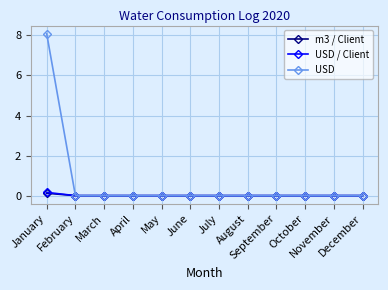

Which series has the largest range (max minus min)?

USD